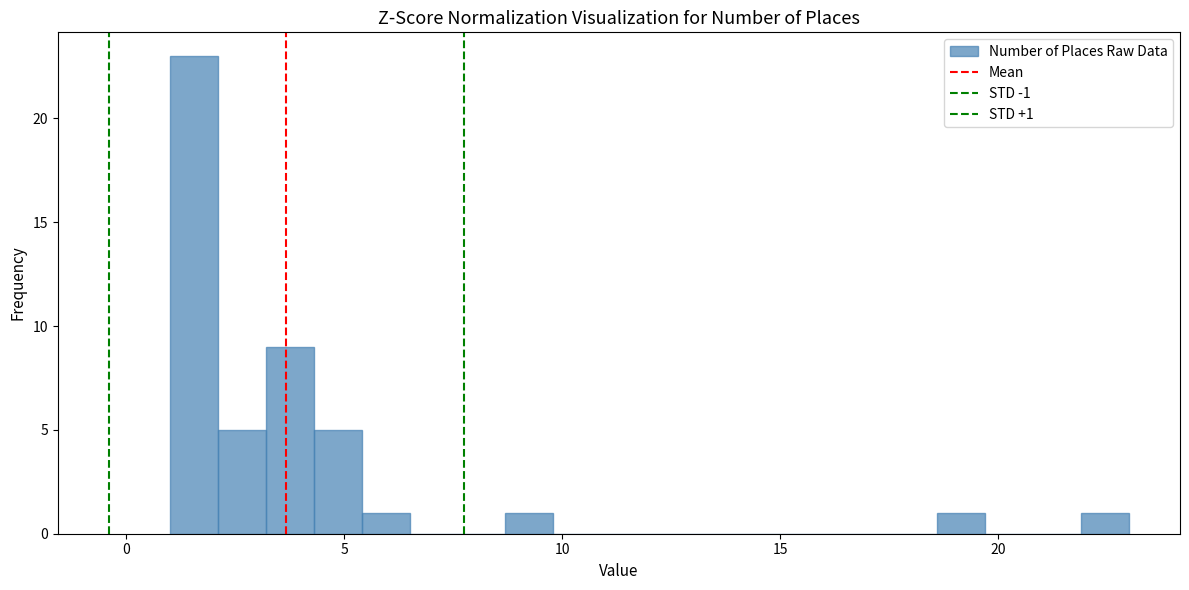

Read against the x-axis, roughly where is the centre of the tallest bar?

1.5